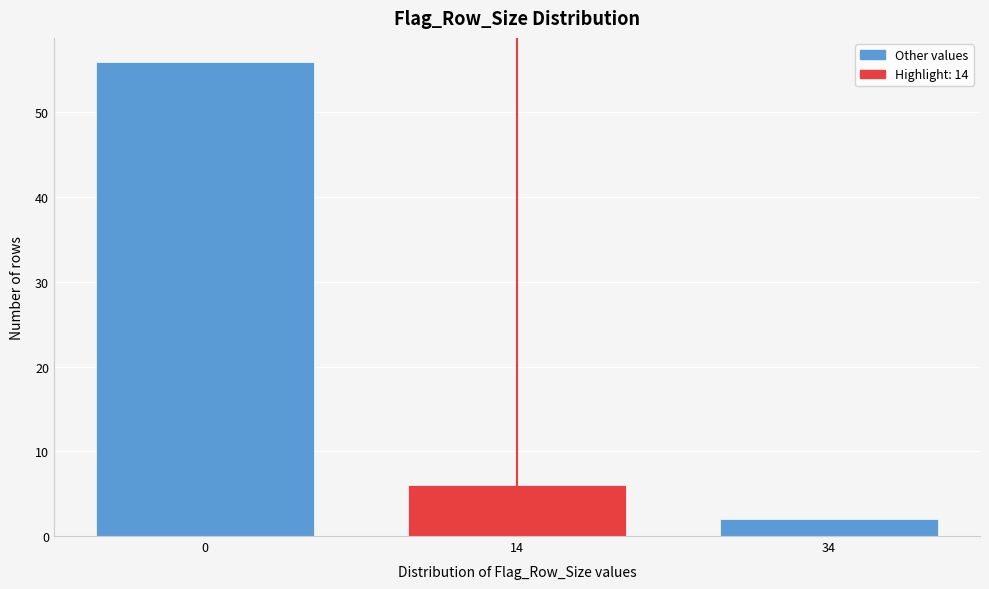

Reading right to left, list all the values displayed in this chart.

2	6	56